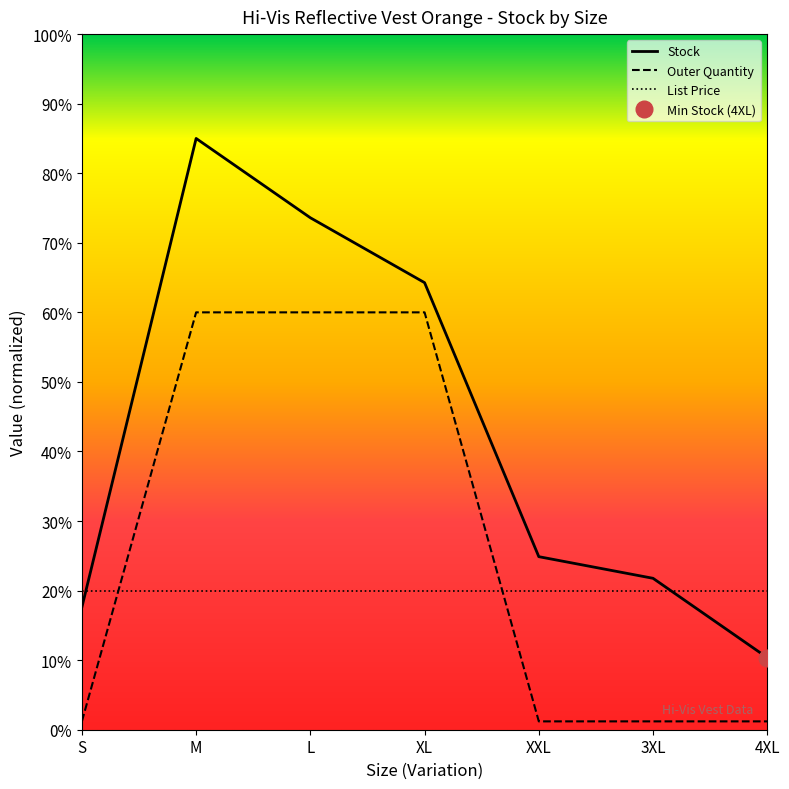

At which label does Stock first exceed 24?

M